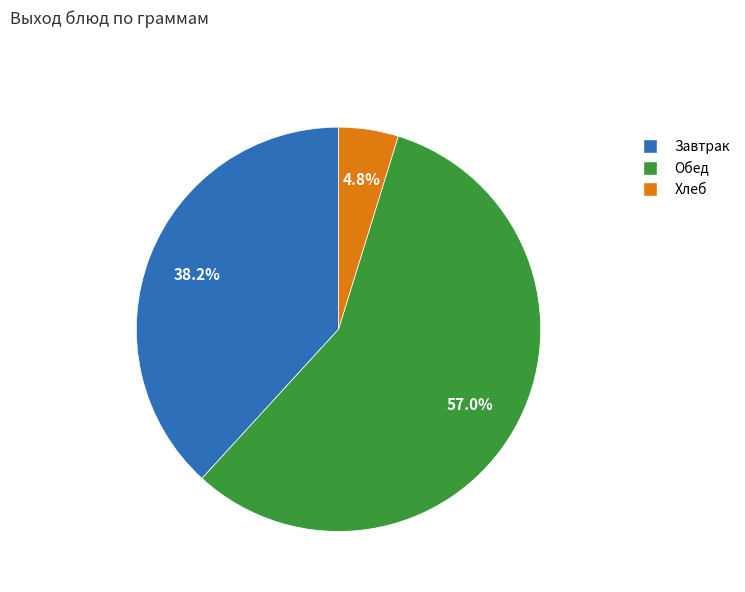

Is there any slice that represents more than half of the pie?

Yes